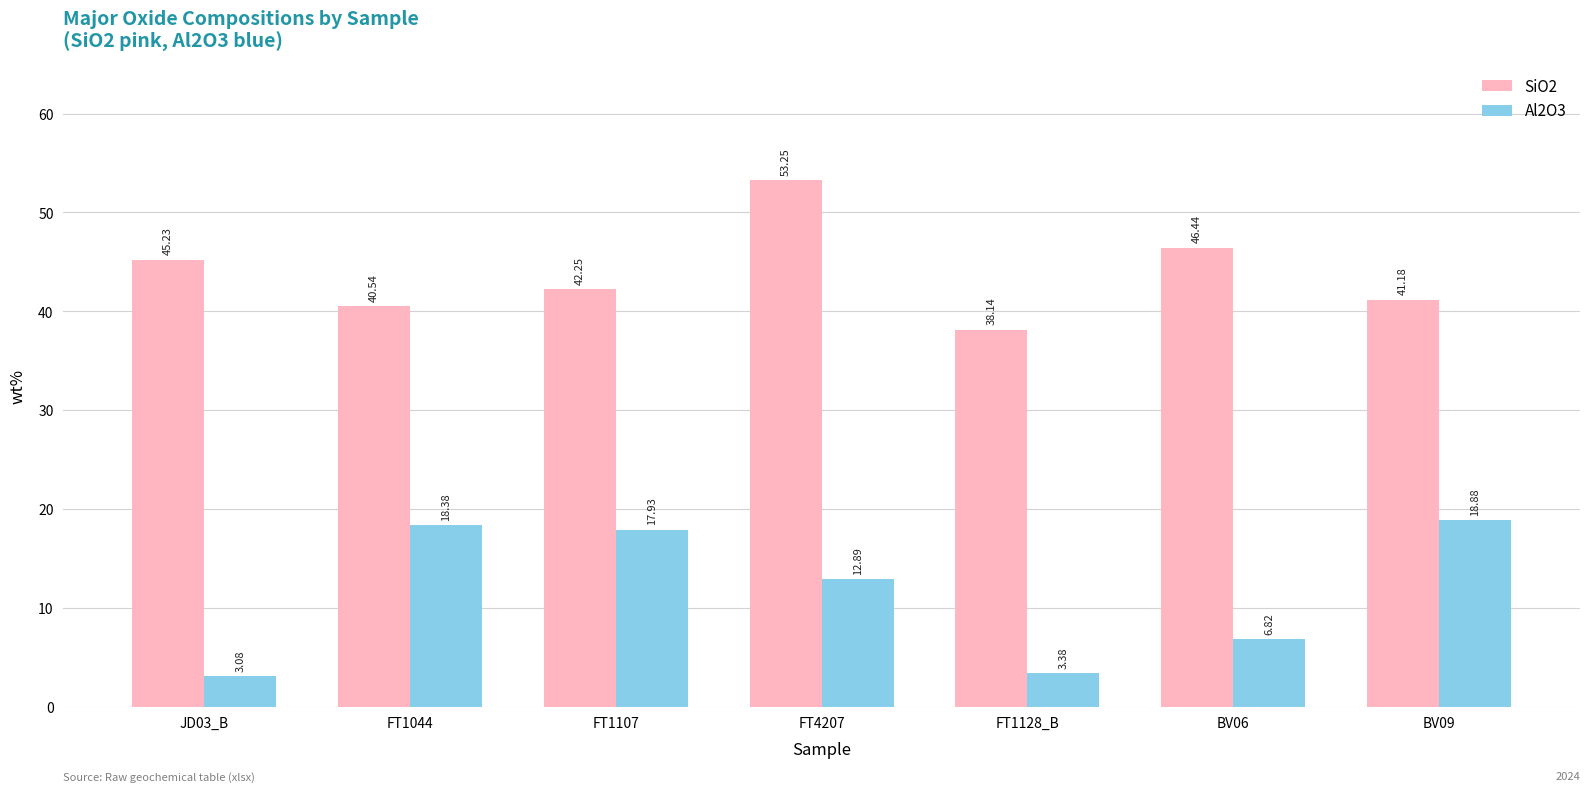

What is the sum of all Al2O3 values?

81.4